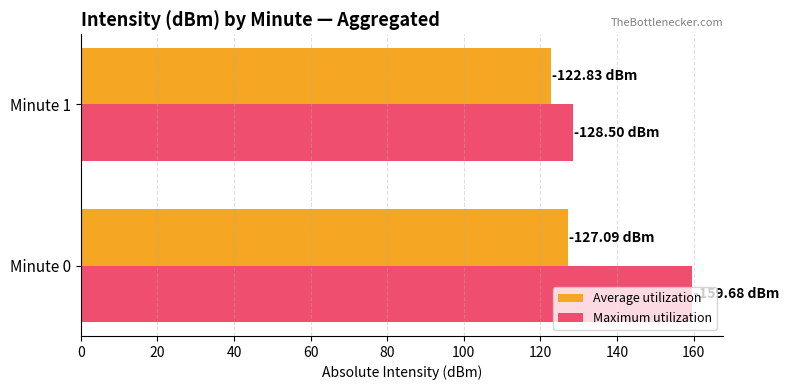

How many data points in Maximum utilization are less than 159?

1